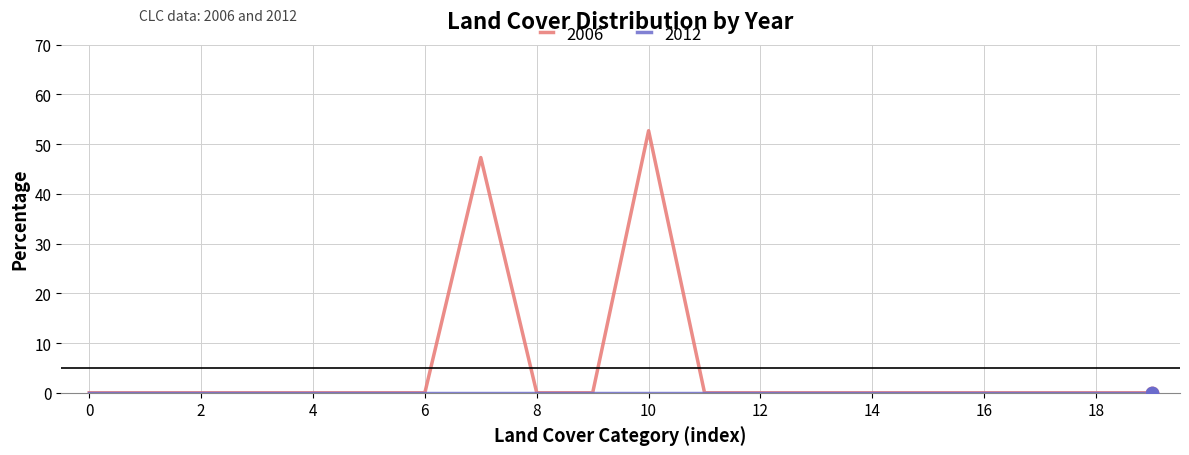

Which series has the widest spread of values?

2006